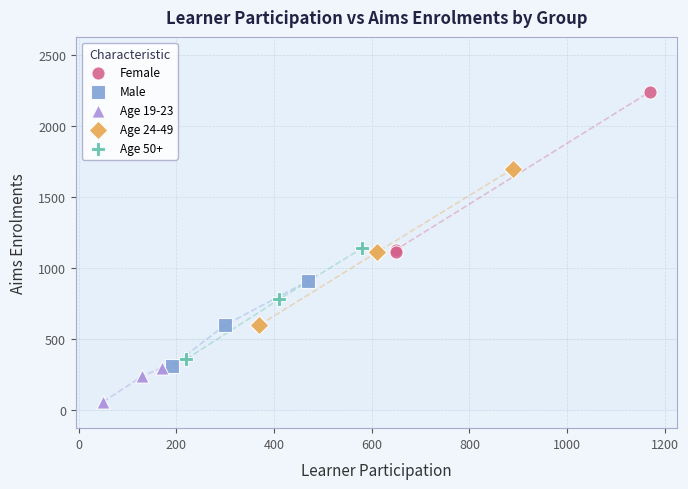

Which series reaches the maximum Y coordinate?

Female